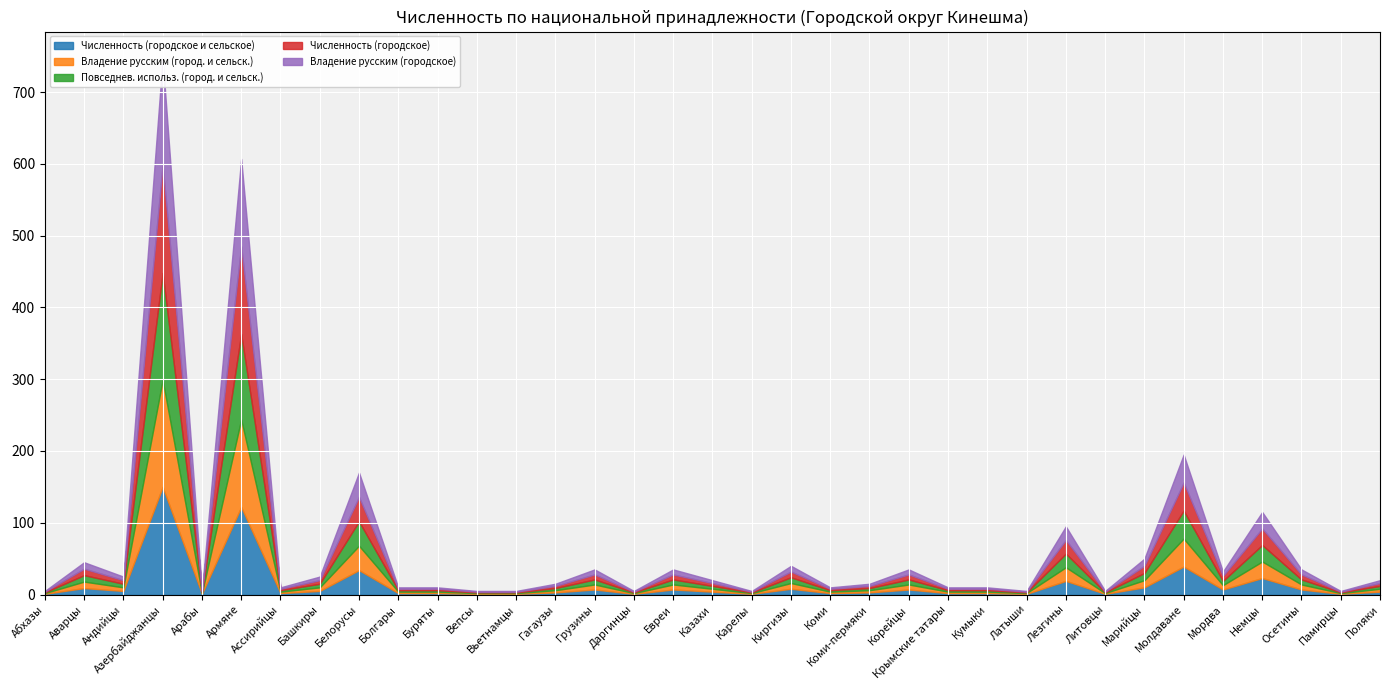

What is the sum of all Владение русским (город. и сельск.) values?

492